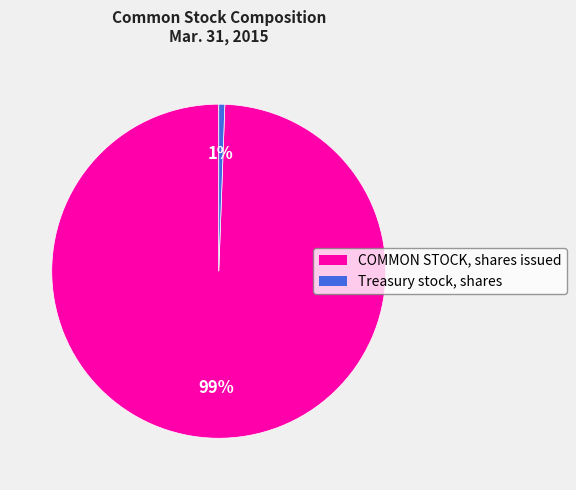

What is the smallest slice in the pie chart?

Treasury stock, shares